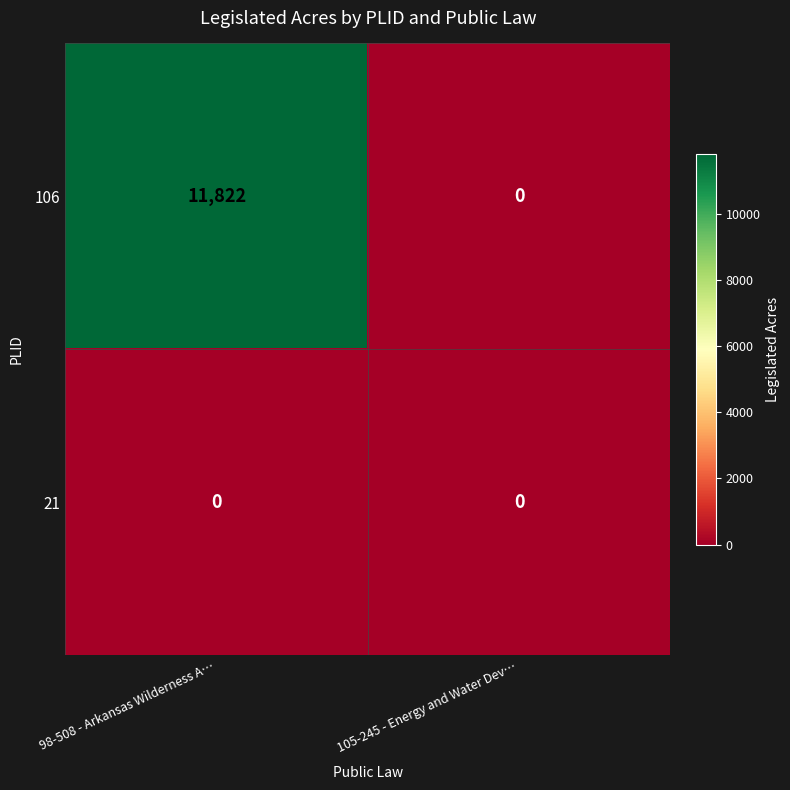

What is the sum of the 106 values at 105-245 - Energy and Water Dev… and 98-508 - Arkansas Wilderness A…?

11822